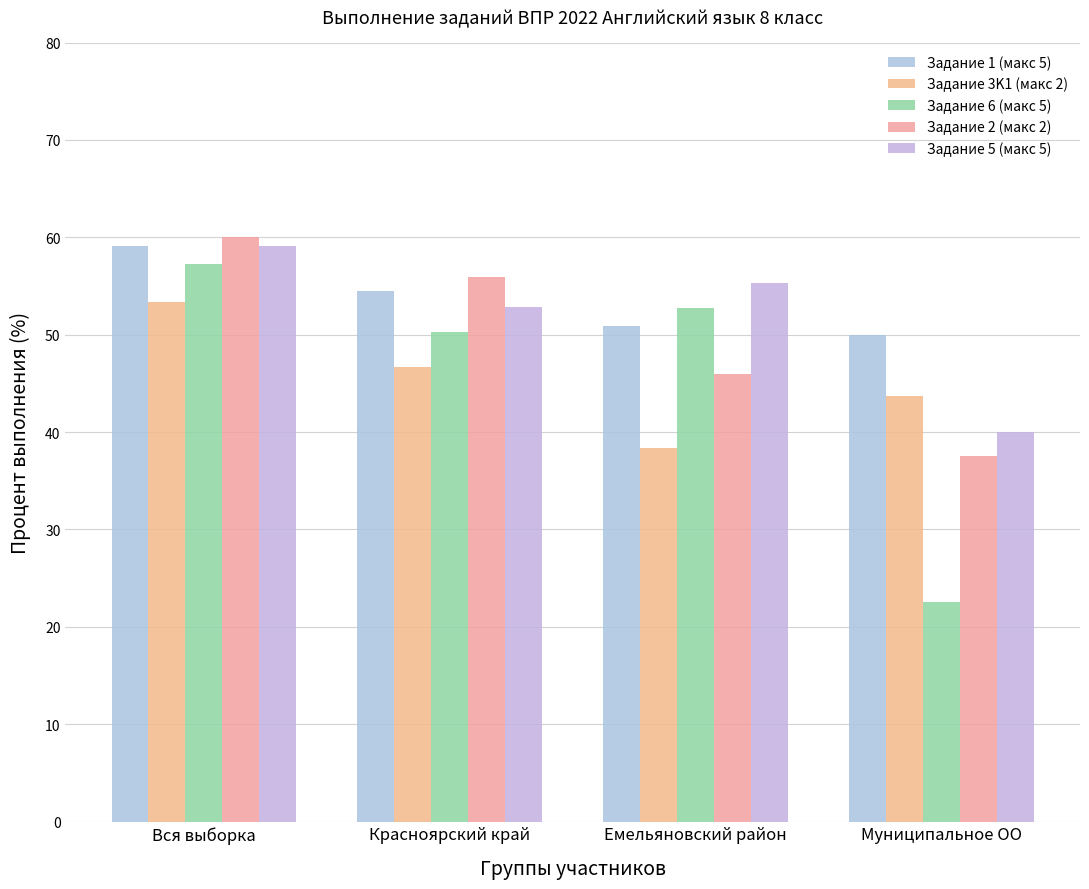

What is the difference between the maximum and minimum values in the Задание 6 (макс 5) series?

34.8